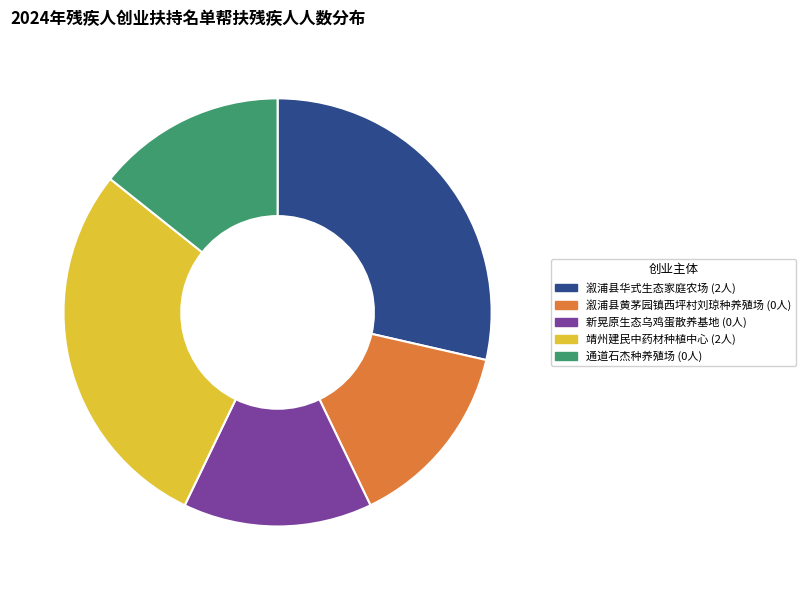

Combined, do 溆浦县黄茅园镇西坪村刘琼种养殖场 and 新晃原生态乌鸡蛋散养基地 account for over 50%?

No